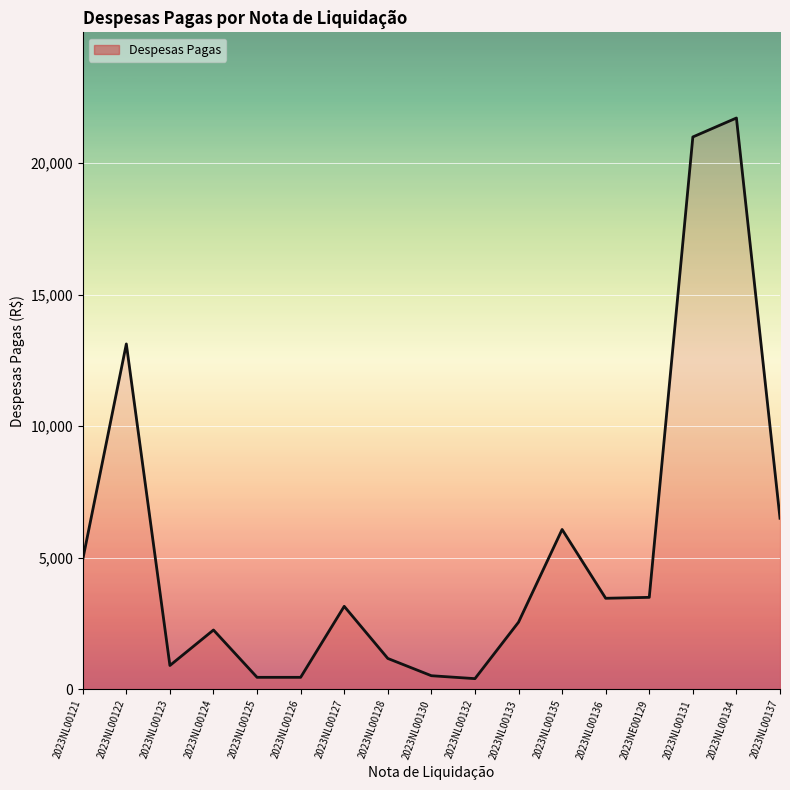

Approximately how many times larger is the value at 2023NE00129 compared to 2023NL00126?

7.8